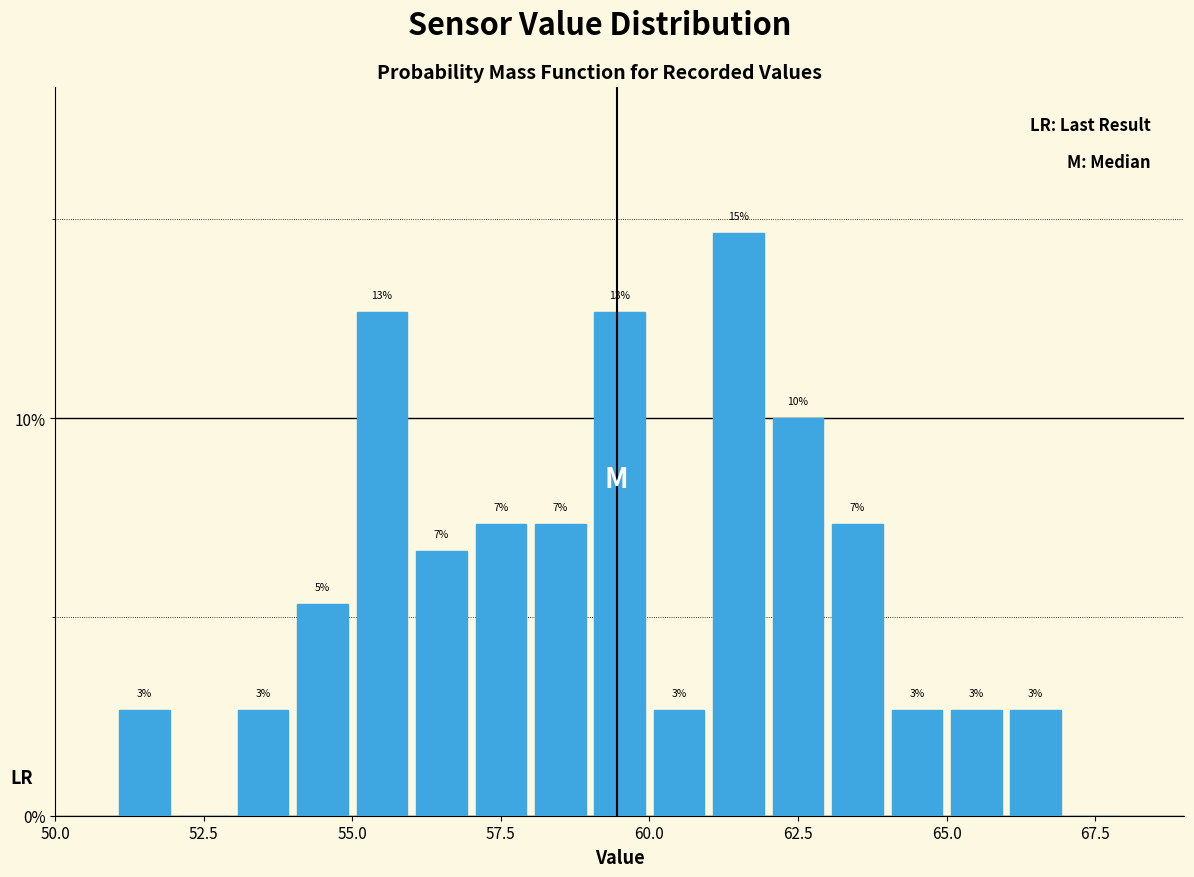

Read against the x-axis, roughly where is the centre of the tallest bar?

61.5